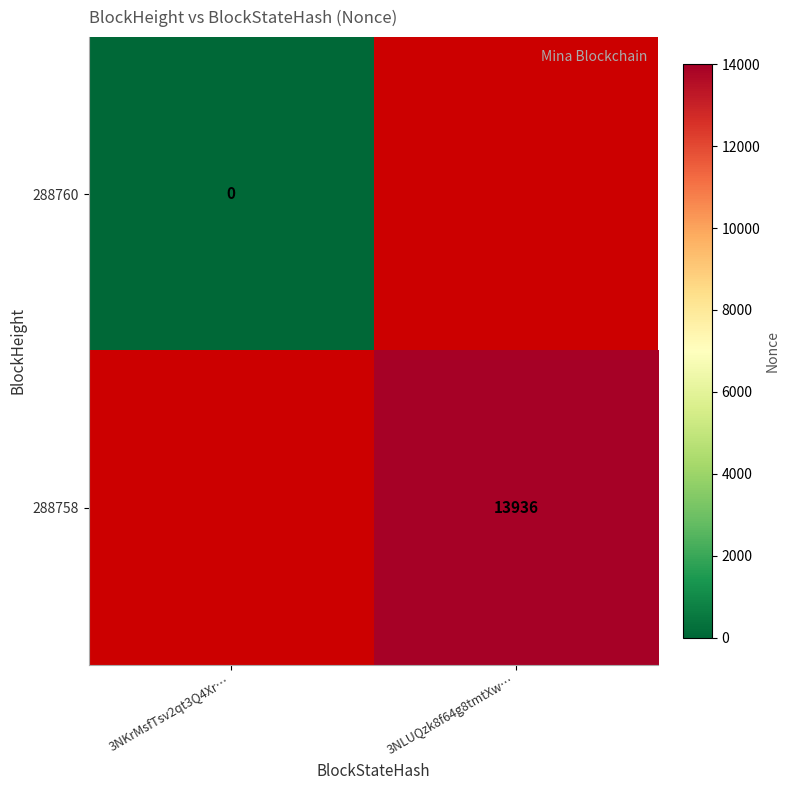

Is the value of 288758 at 3NLUQzk8f64g8tmtXw… greater than the value of 288760 at 3NKrMsfTsv2qt3Q4Xr…?

Yes